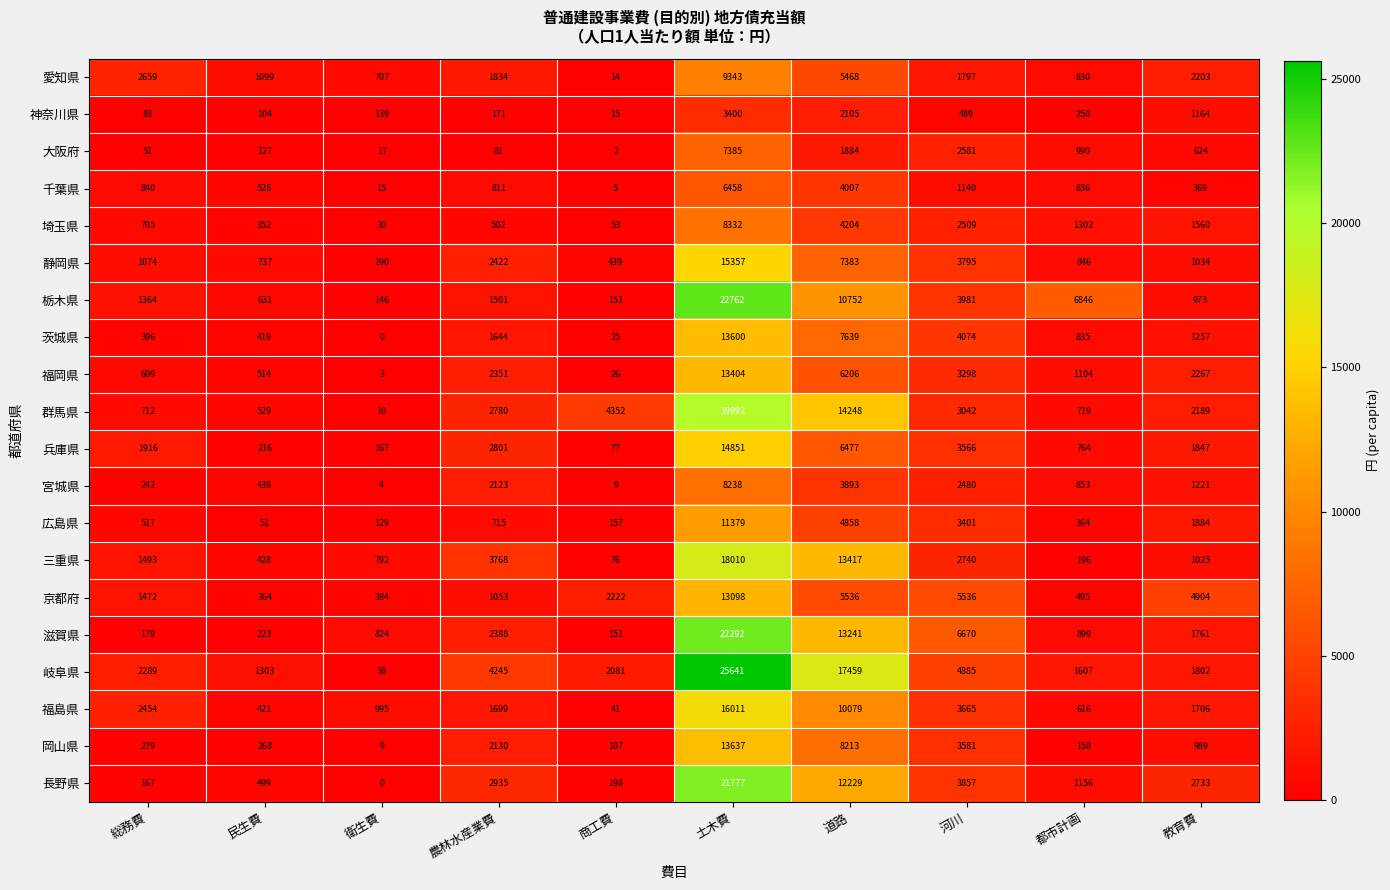

Rank the series at 民生費 from lowest to highest value.

広島県, 神奈川県, 大阪府, 兵庫県, 滋賀県, 岡山県, 埼玉県, 京都府, 茨城県, 福島県, 三重県, 宮城県, 長野県, 福岡県, 千葉県, 群馬県, 栃木県, 静岡県, 愛知県, 岐阜県